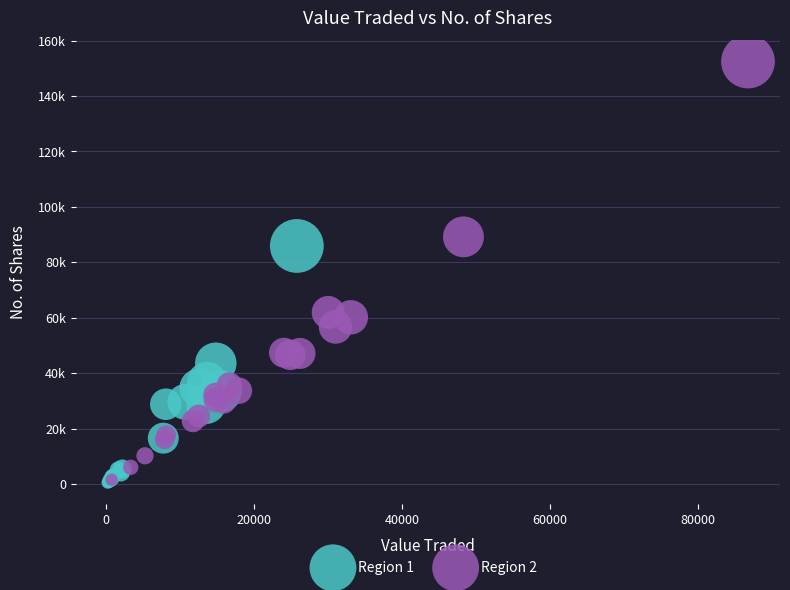

Which series has the largest Y range (max minus min)?

Region 2